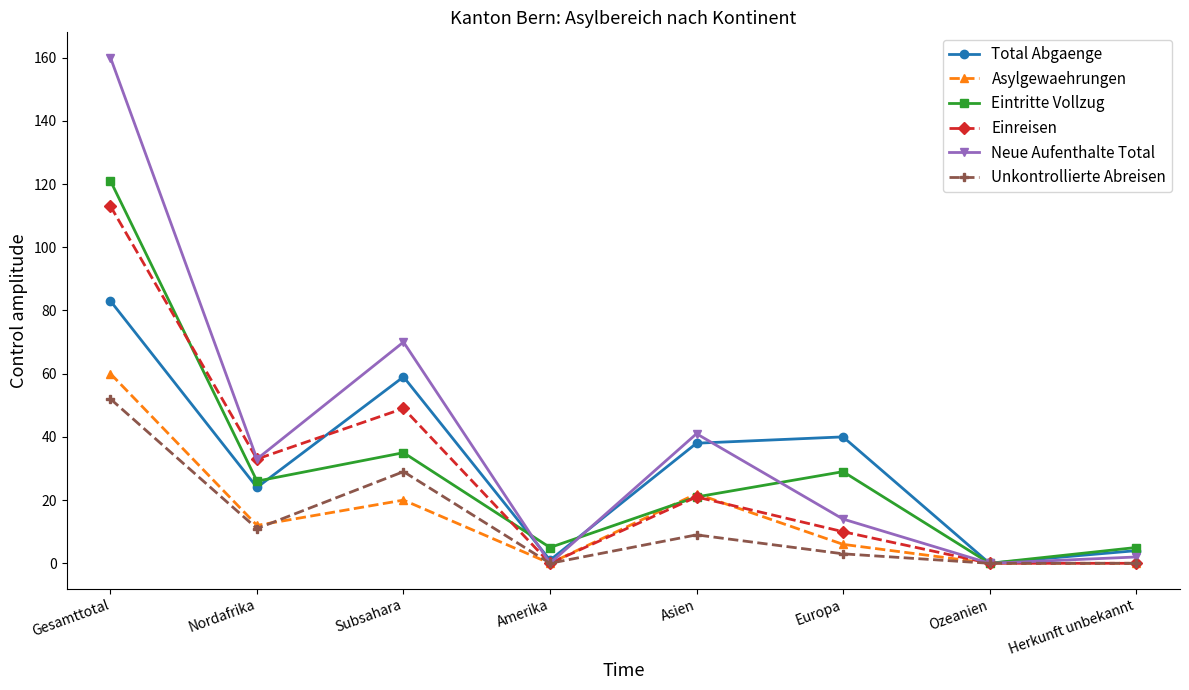

What is the greatest value displayed?

160